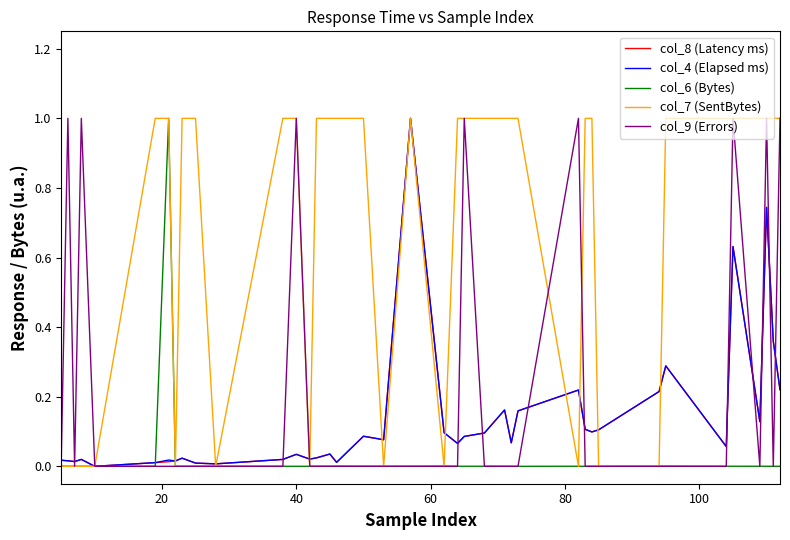

Which series has the largest total across all categories?

col_7 (SentBytes)